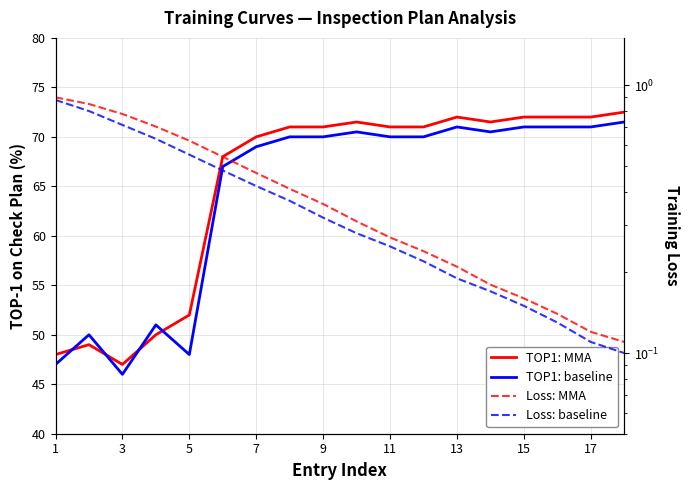

What is the label of the 4th point from the left?

7